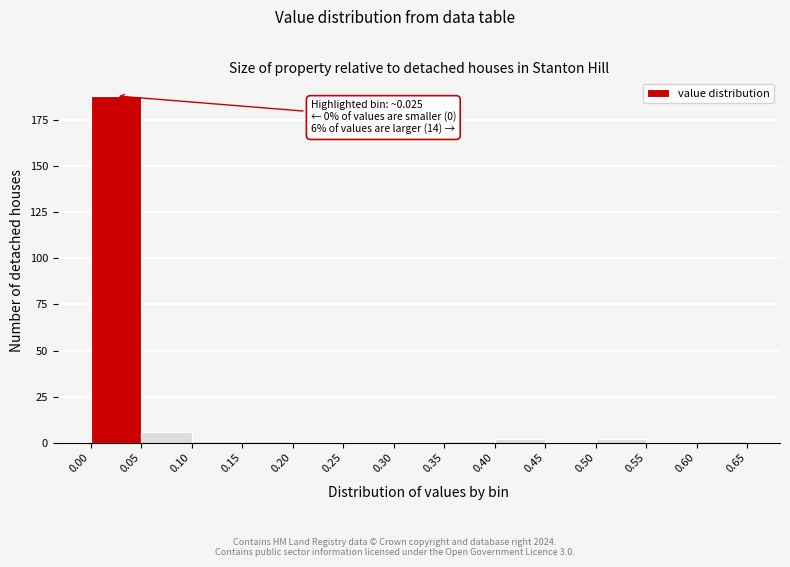

Over which range of the x-axis is the bar tallest?

0.00 to 0.05